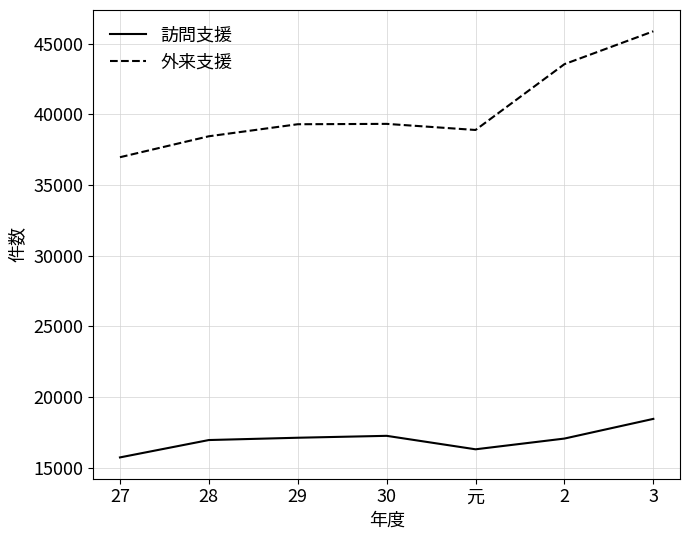

What position from the left is 3?

7